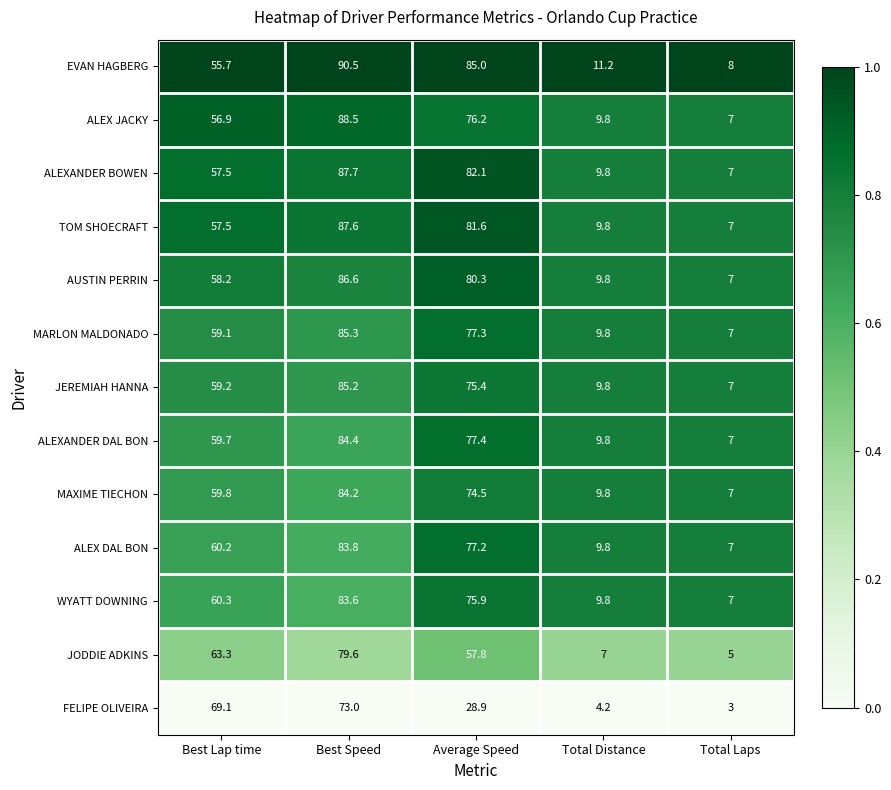

List the labels in order of JEREMIAH HANNA value, largest first.

Best Speed, Average Speed, Best Lap time, Total Distance, Total Laps